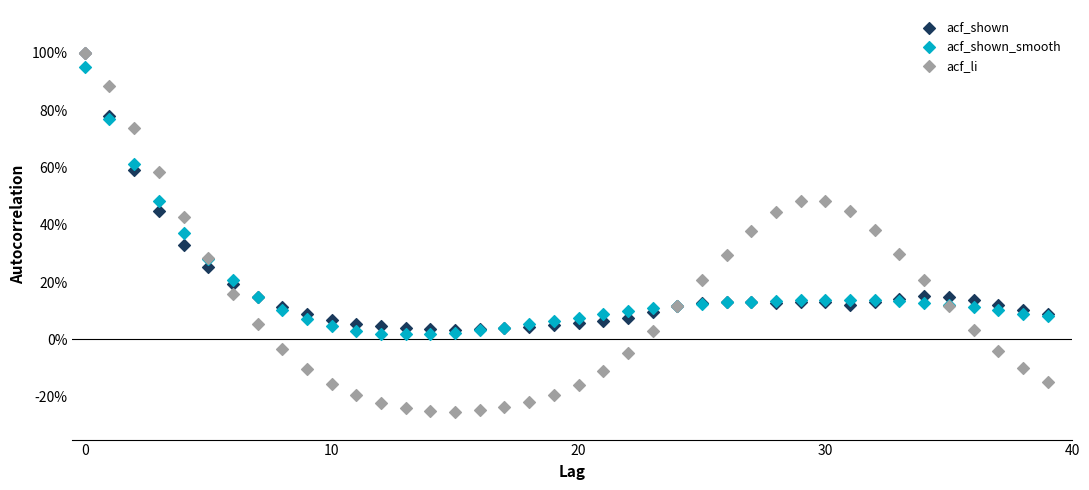

What are all the series names shown in the legend?

acf_shown, acf_shown_smooth, acf_li